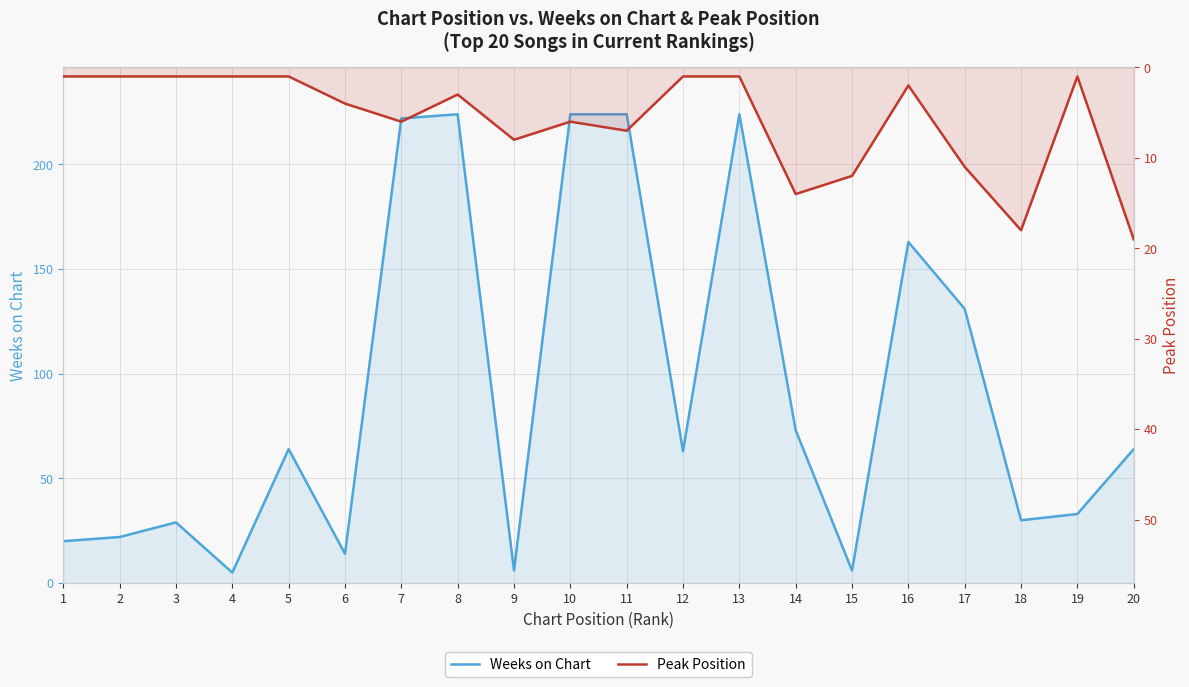

Which series ends up on top after the final intersection of Peak Position and Weeks on Chart?

Weeks on Chart